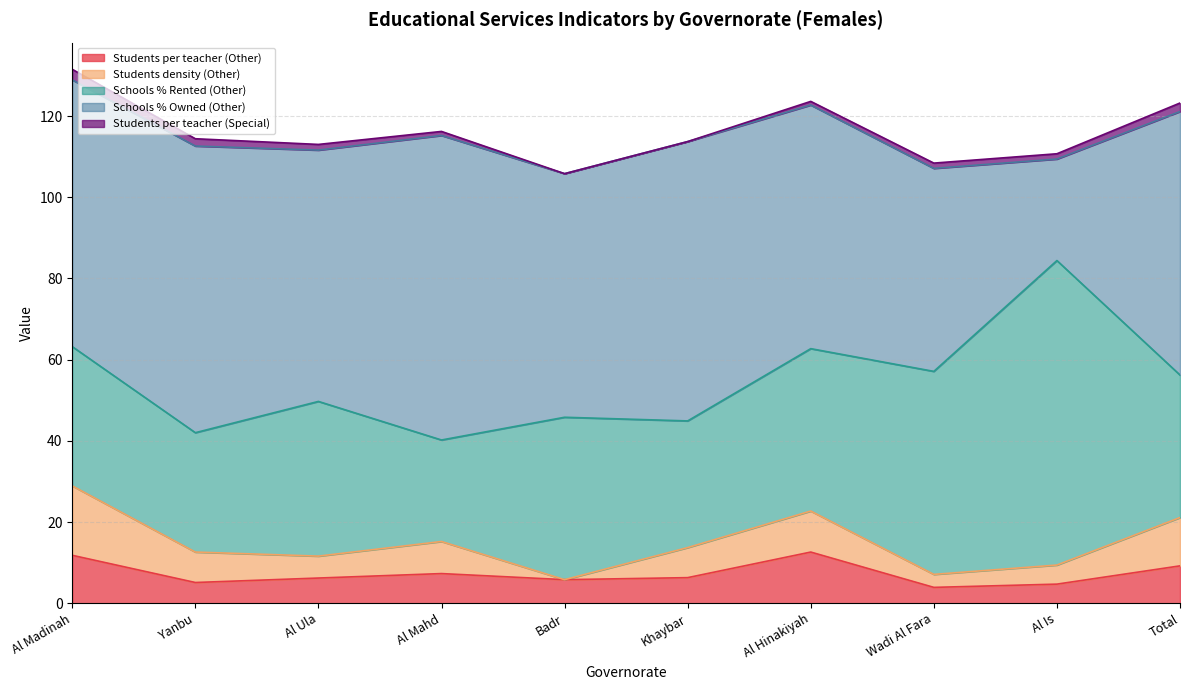

What is the sum of all Schools % Rented (Other) values?

398.1